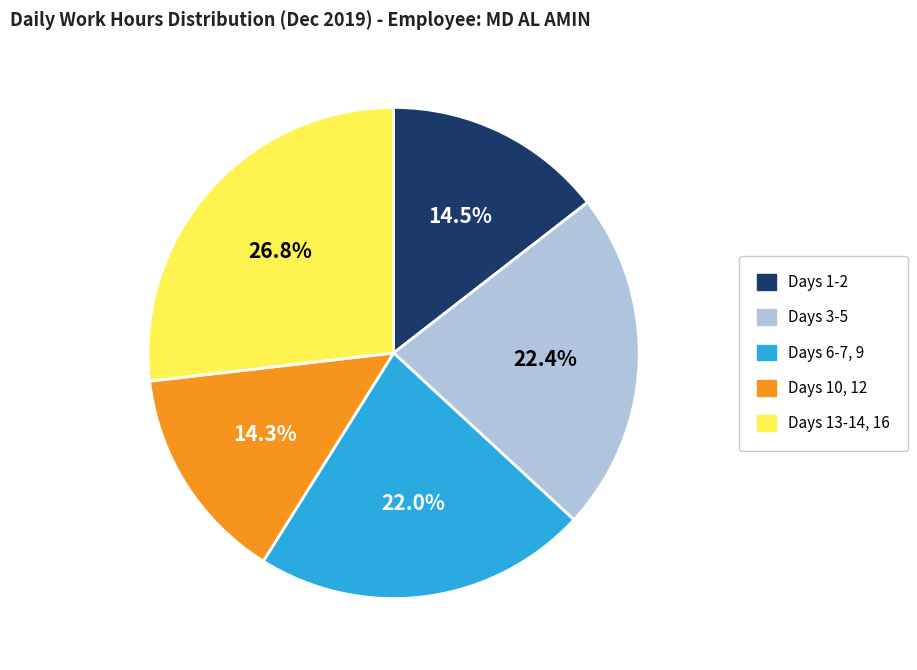

Is there any slice that represents more than half of the pie?

No